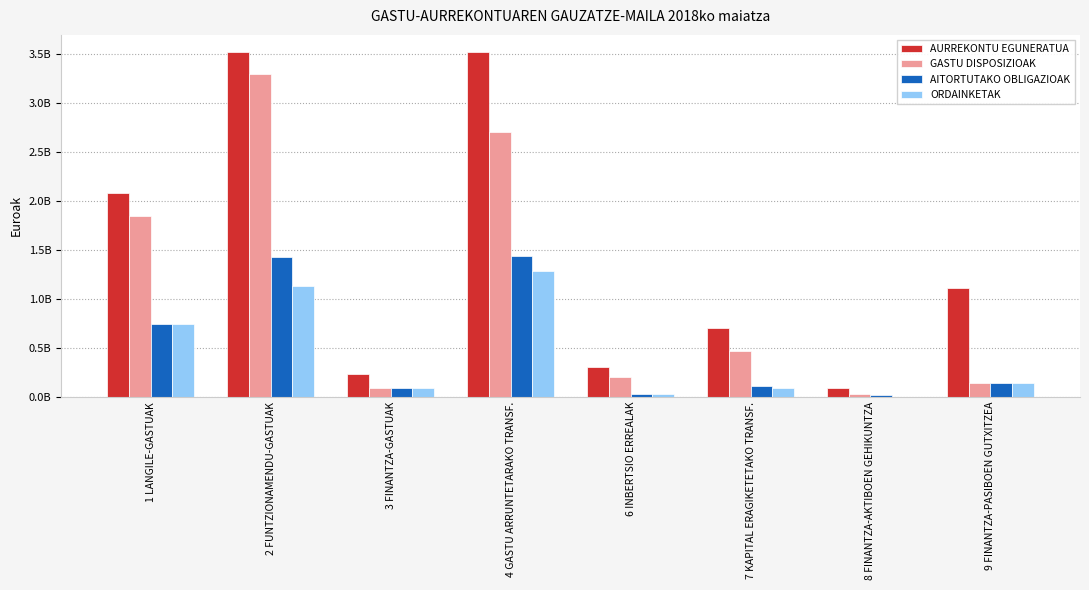

What is the difference between the GASTU DISPOSIZIOAK values at 4 GASTU ARRUNTETARAKO TRANSF. and 9 FINANTZA-PASIBOEN GUTXITZEA?

2560655481.8